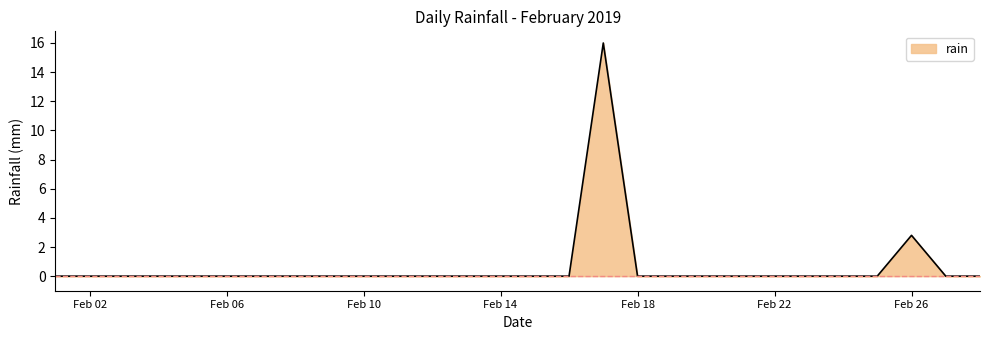

How many distinct data groups are displayed?

1